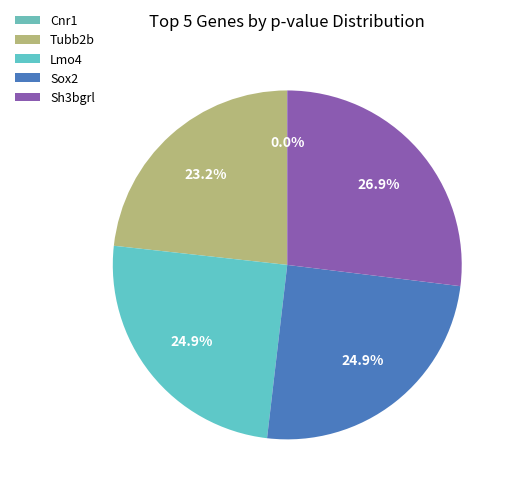

To the nearest percent, what is the difference between the largest and smallest slice percentages?

27%